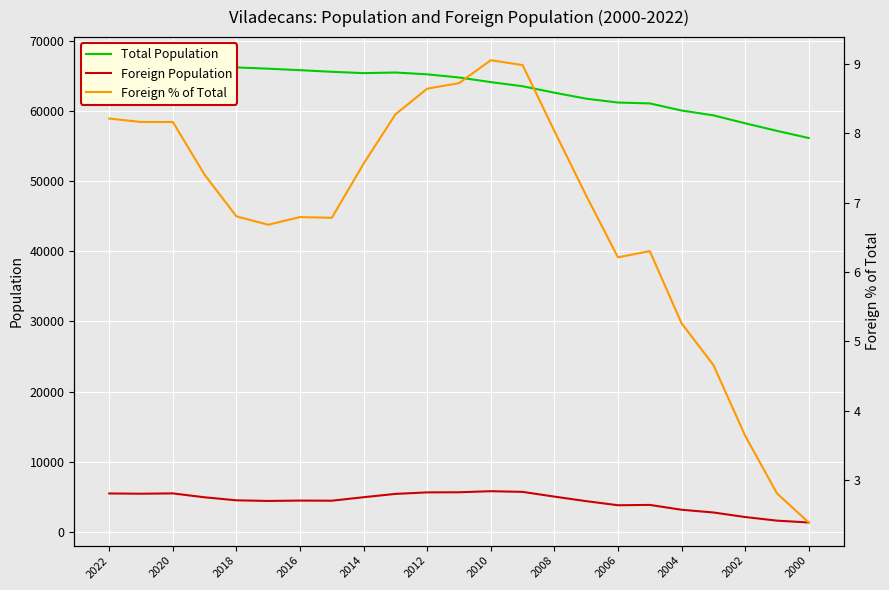

Which series has the largest total across all categories?

Total Population